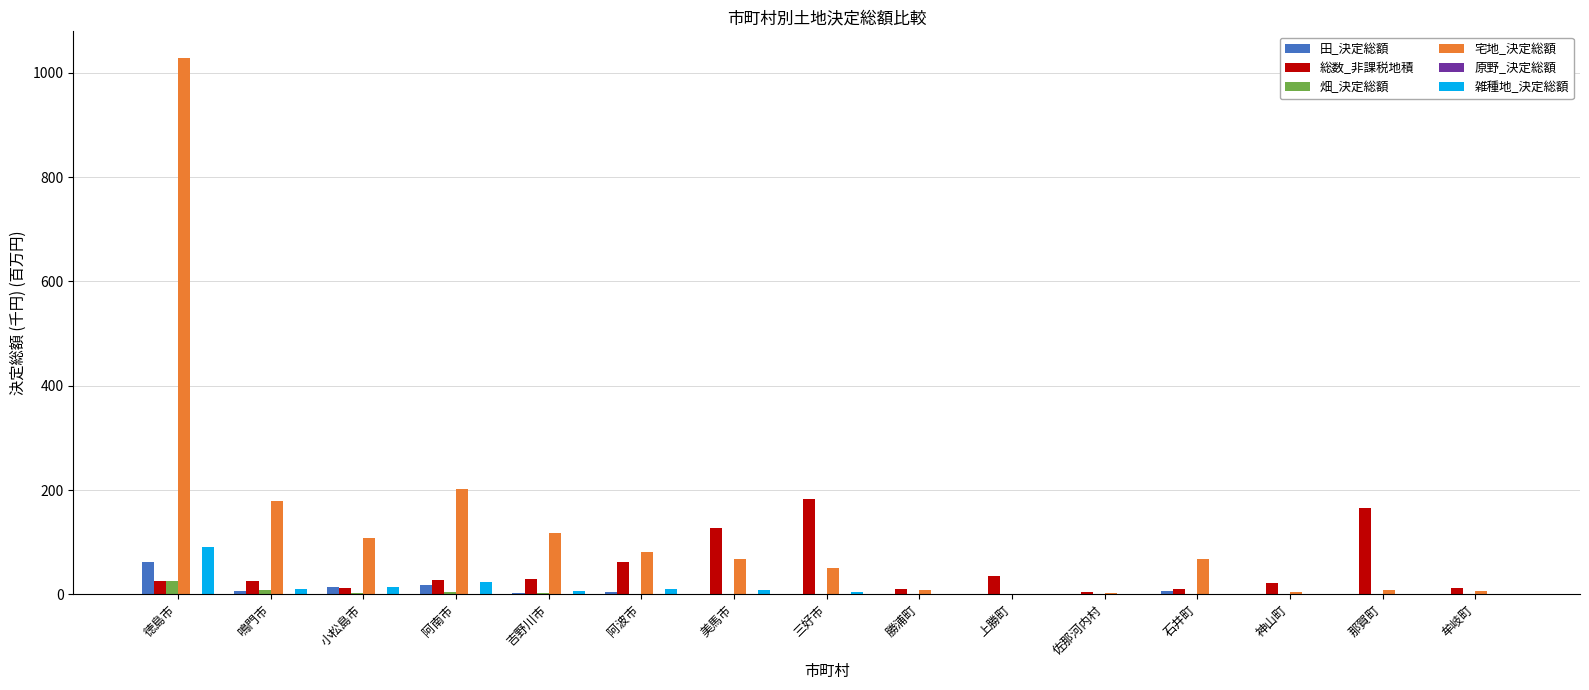

Which series changed the most between 鳴門市 and 勝浦町?

宅地_決定総額